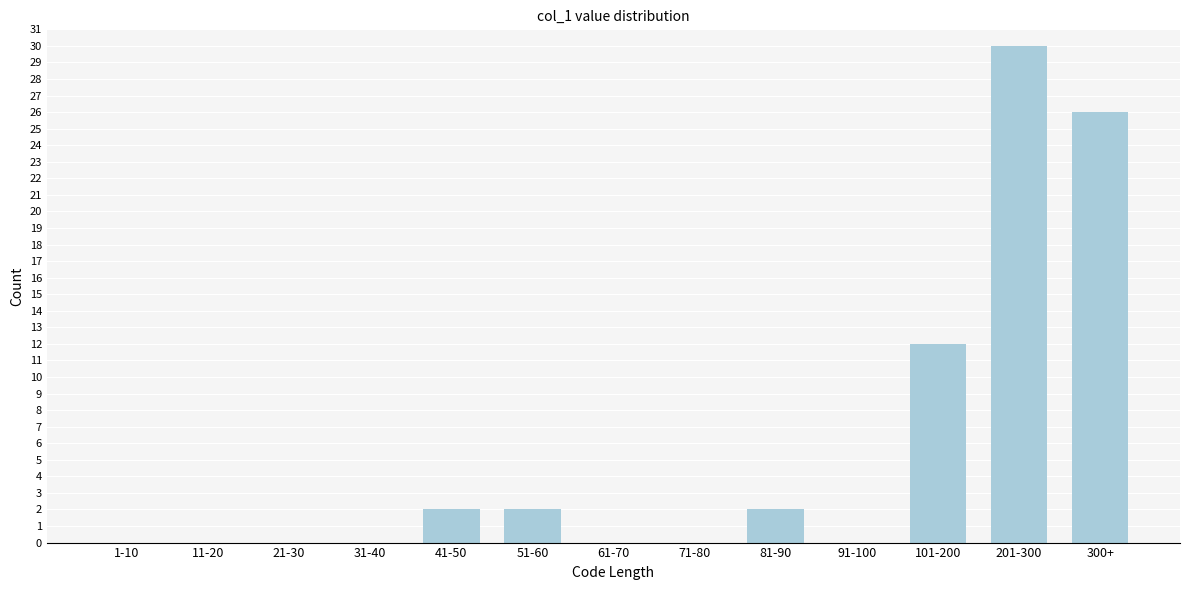

Reading left to right, extract all data points from this chart.

1-10=0	11-20=0	21-30=0	31-40=0	41-50=2	51-60=2	61-70=0	71-80=0	81-90=2	91-100=0	101-200=12	201-300=30	300+=26